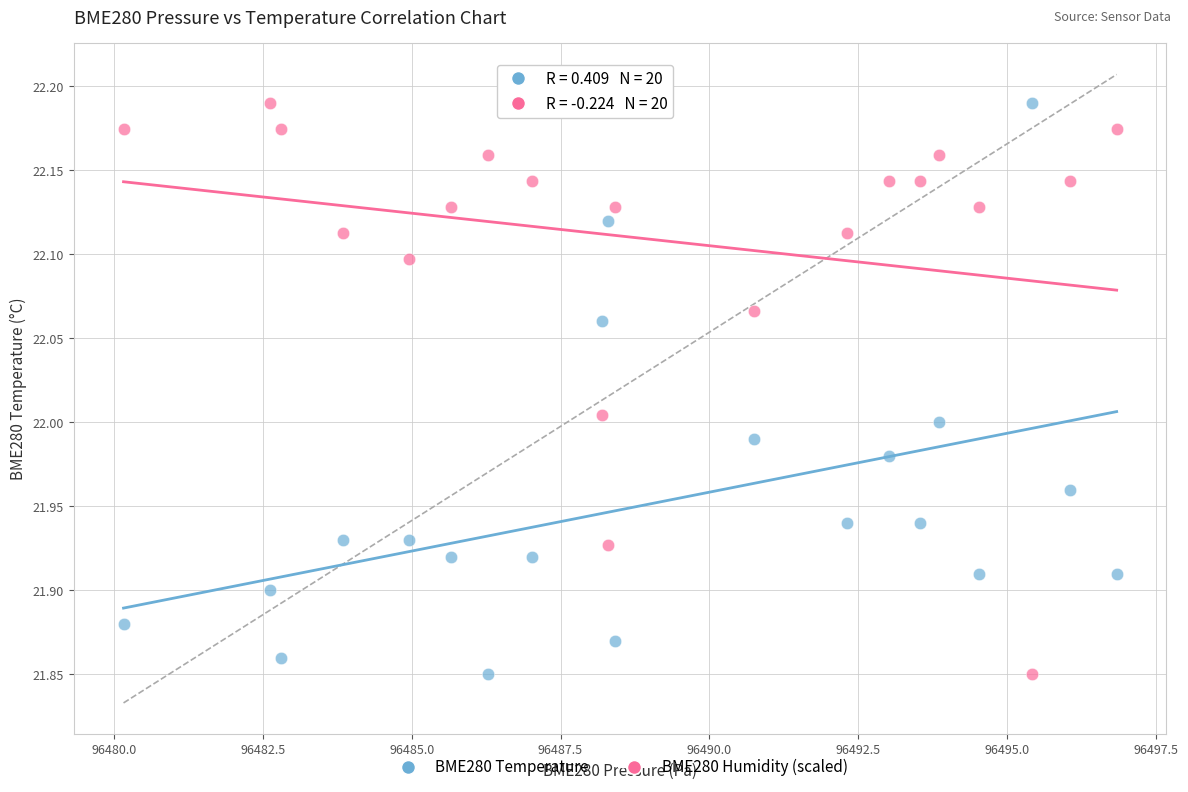

What is the X range (max minus min) for the scatter plot?

16.7